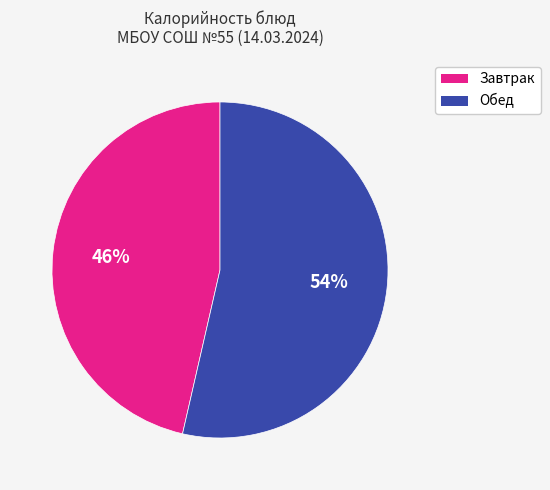

To the nearest percent, what is the average slice percentage?

50%